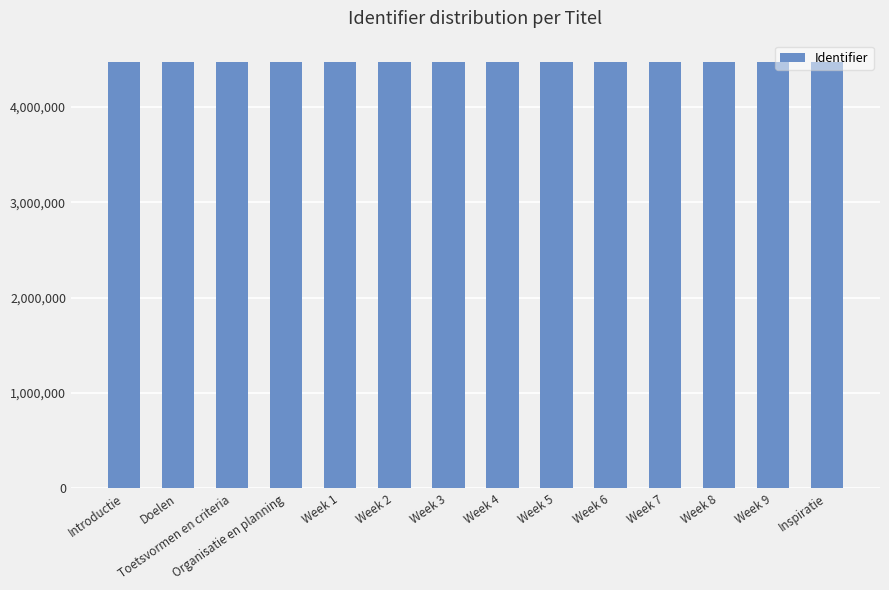

The value at Week 8 is 4470289. True or false?

True